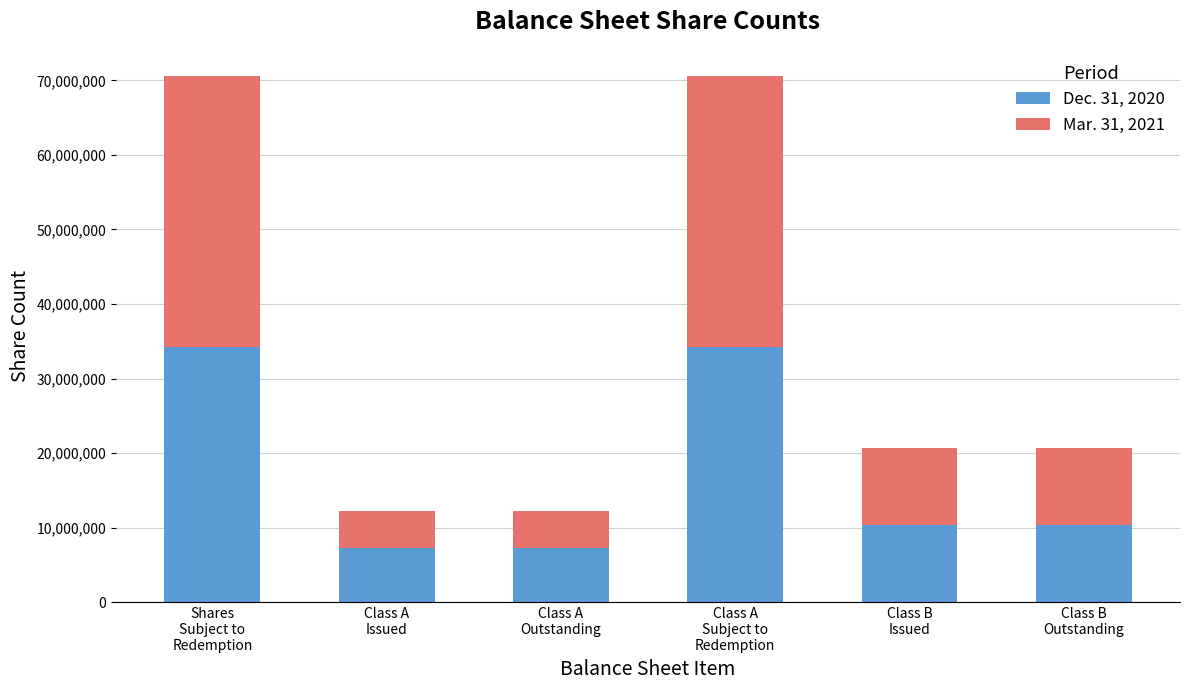

What is the average value of the Dec. 31, 2020 series?

17250000